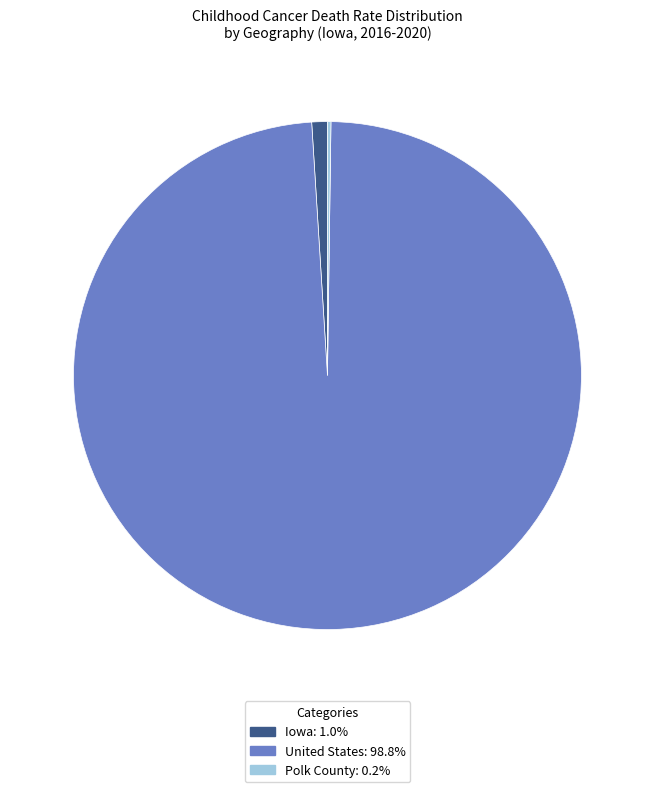

Which slice is the largest?

United States